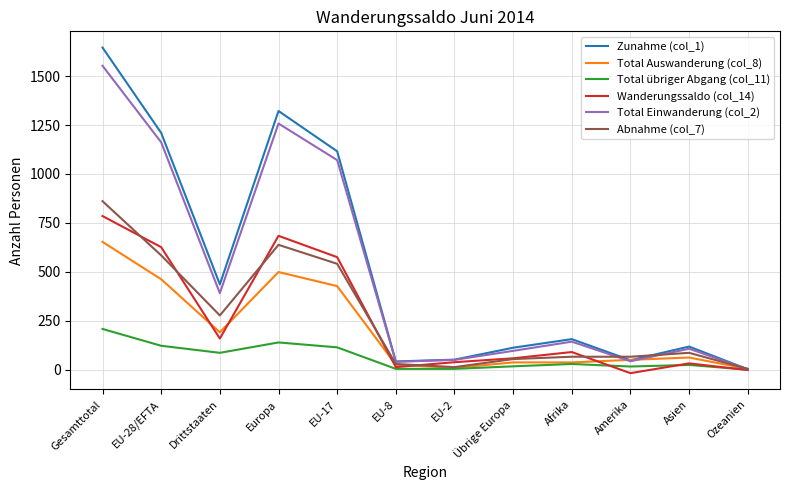

How many values in the Total Auswanderung (col_8) series are below 62?

6